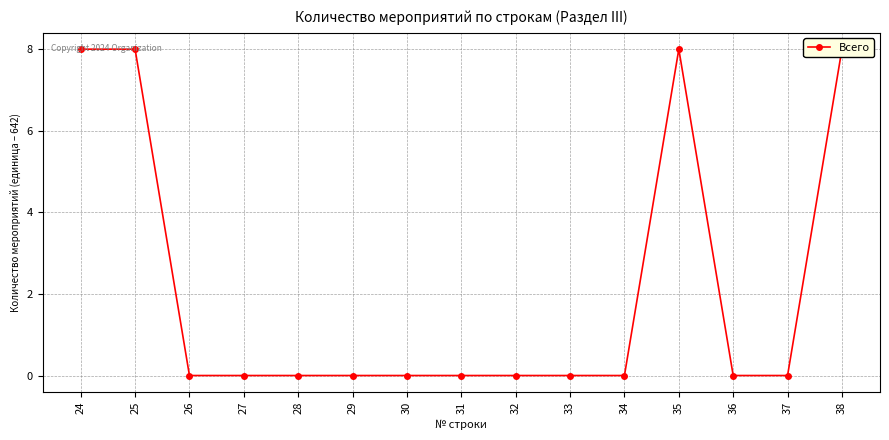

Reading left to right, extract all data points from this chart.

24=8	25=8	26=0	27=0	28=0	29=0	30=0	31=0	32=0	33=0	34=0	35=8	36=0	37=0	38=8